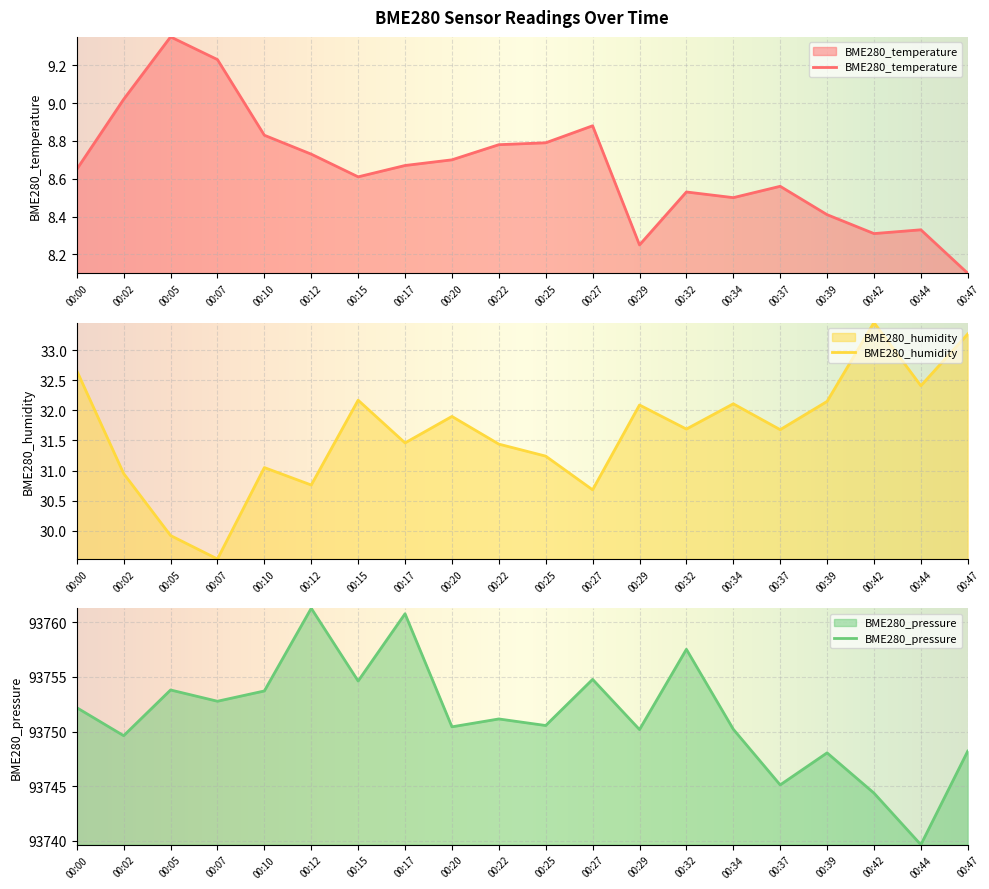

Reading left to right, extract all data points from this chart.

BME280_temperature: 8.7	9.0	9.3	9.2	8.8	8.7	8.6	8.7	8.7	8.8	8.8	8.9	8.2	8.5	8.5	8.6	8.4	8.3	8.3	8.1
BME280_humidity: 32.7	30.9	29.9	29.5	31.1	30.8	32.2	31.5	31.9	31.4	31.2	30.7	32.1	31.7	32.1	31.7	32.1	33.5	32.4	33.3
BME280_pressure: 93752.2	93749.6	93753.8	93752.8	93753.7	93761.3	93754.6	93760.8	93750.4	93751.2	93750.6	93754.8	93750.2	93757.5	93750.2	93745.1	93748.1	93744.4	93739.7	93748.2